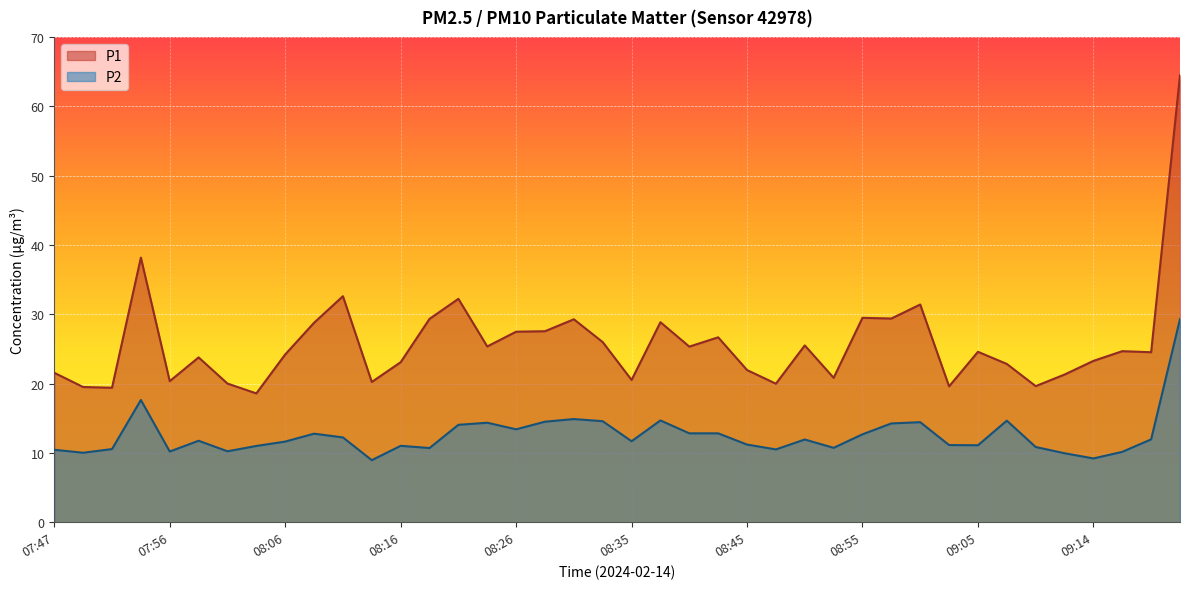

What value does the P1 series have at 09:12?

21.3